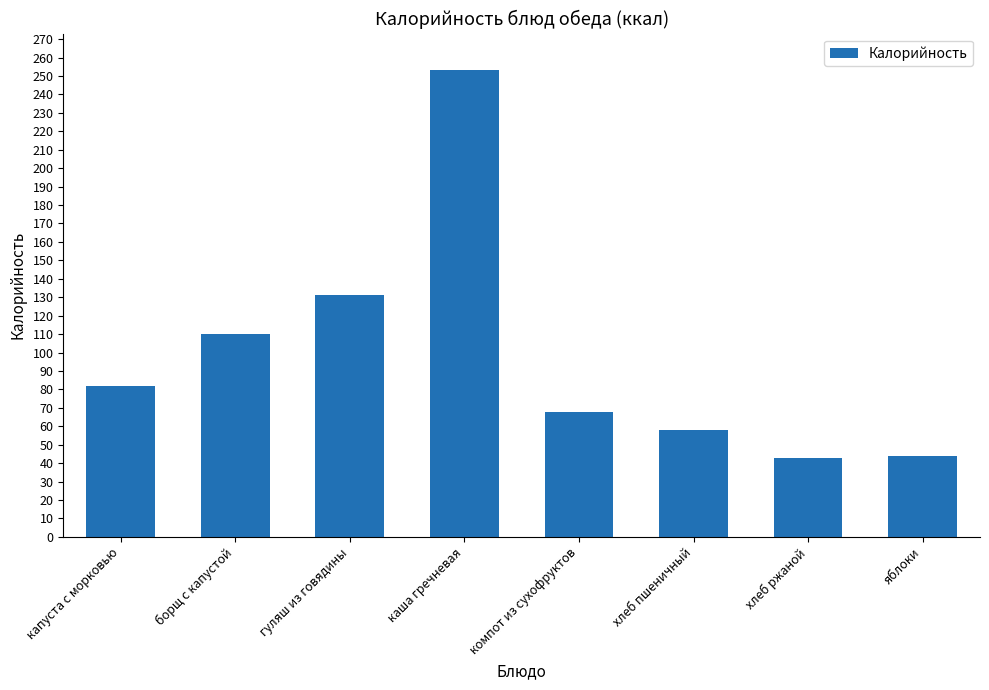

What is the label of the 3rd bar from the right?

хлеб пшеничный